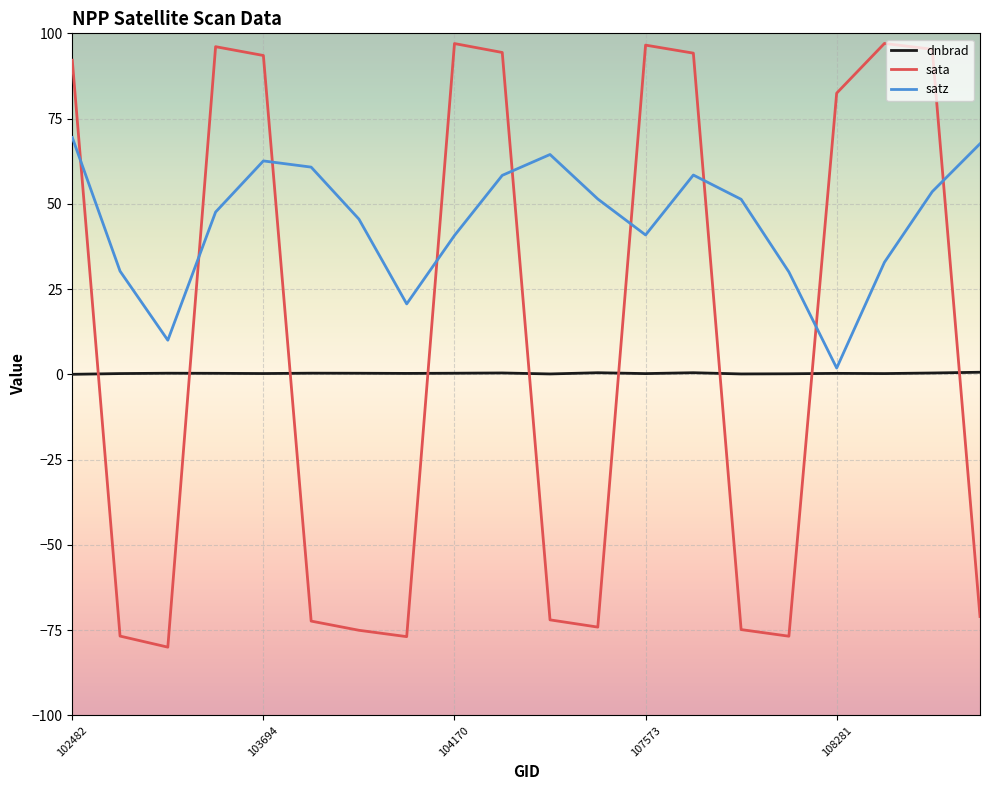

What are all the series names shown in the legend?

dnbrad, sata, satz